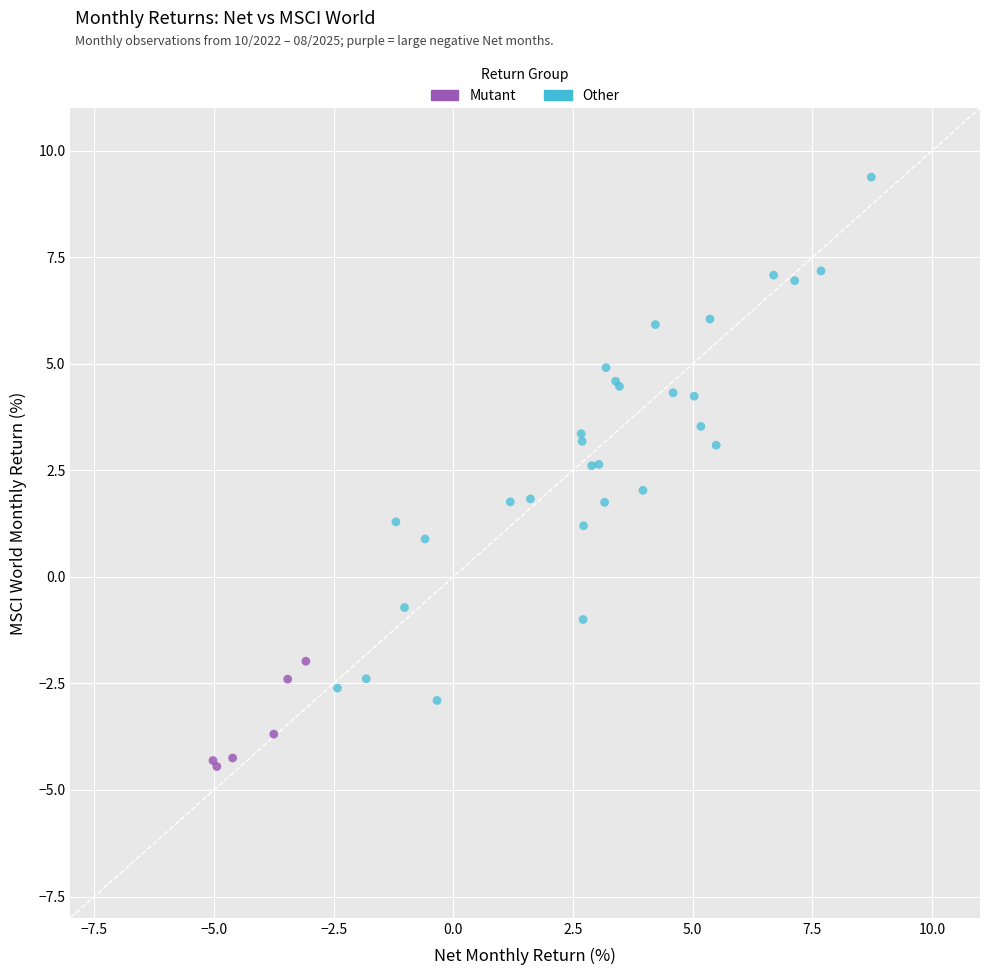

Which series reaches the minimum Y coordinate?

Mutant